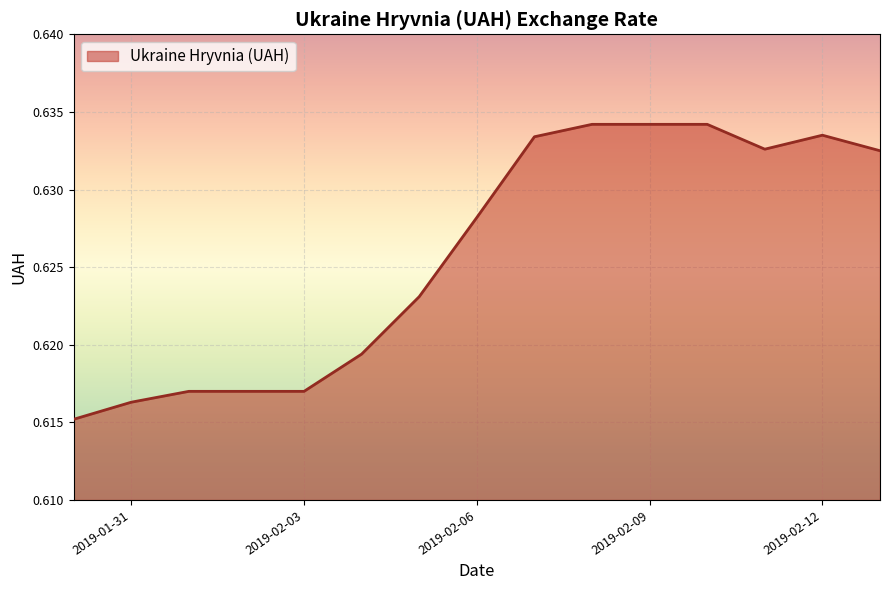

What is the smallest value displayed?

0.6